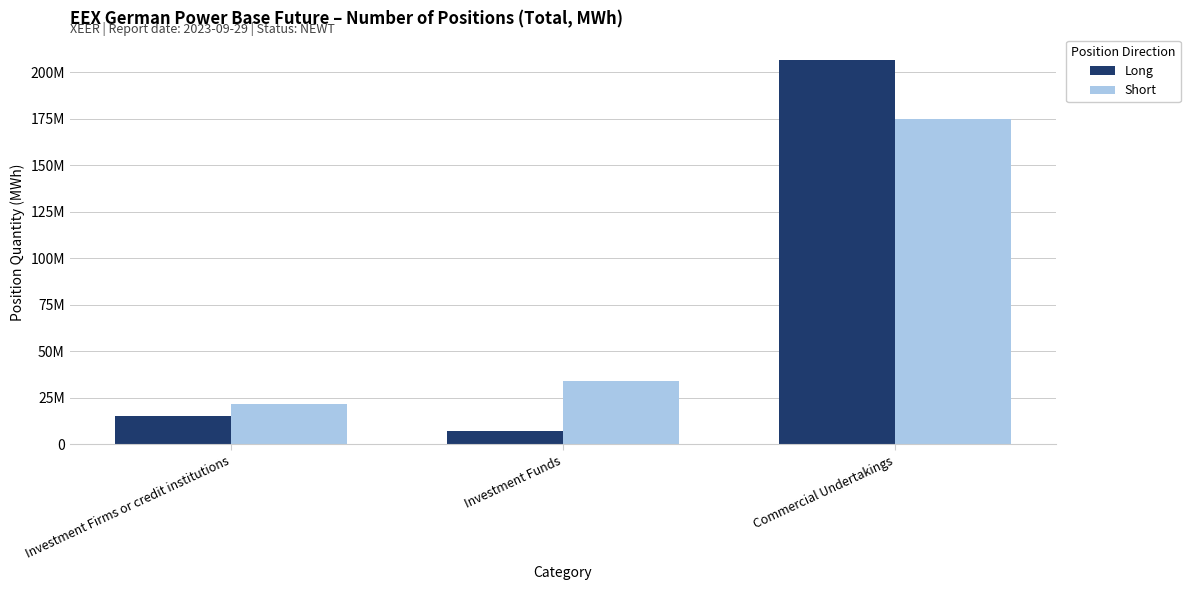

What are all the series names shown in the legend?

Long, Short